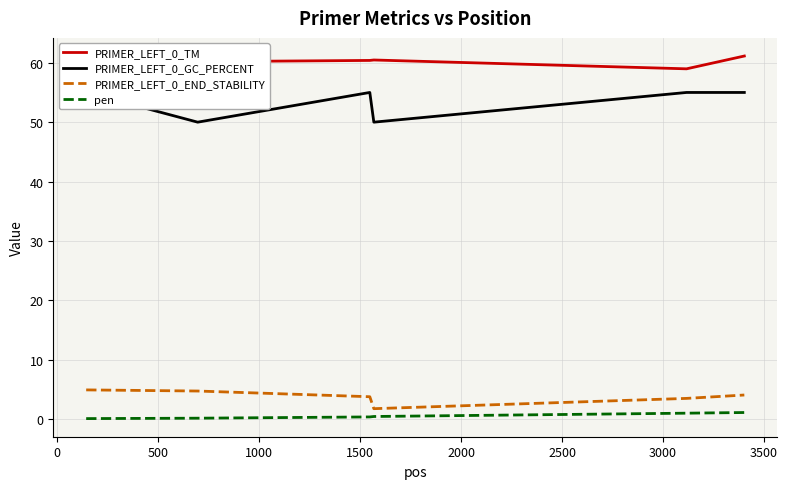

What is the value of the pen point at the 5th from the left?

1.0